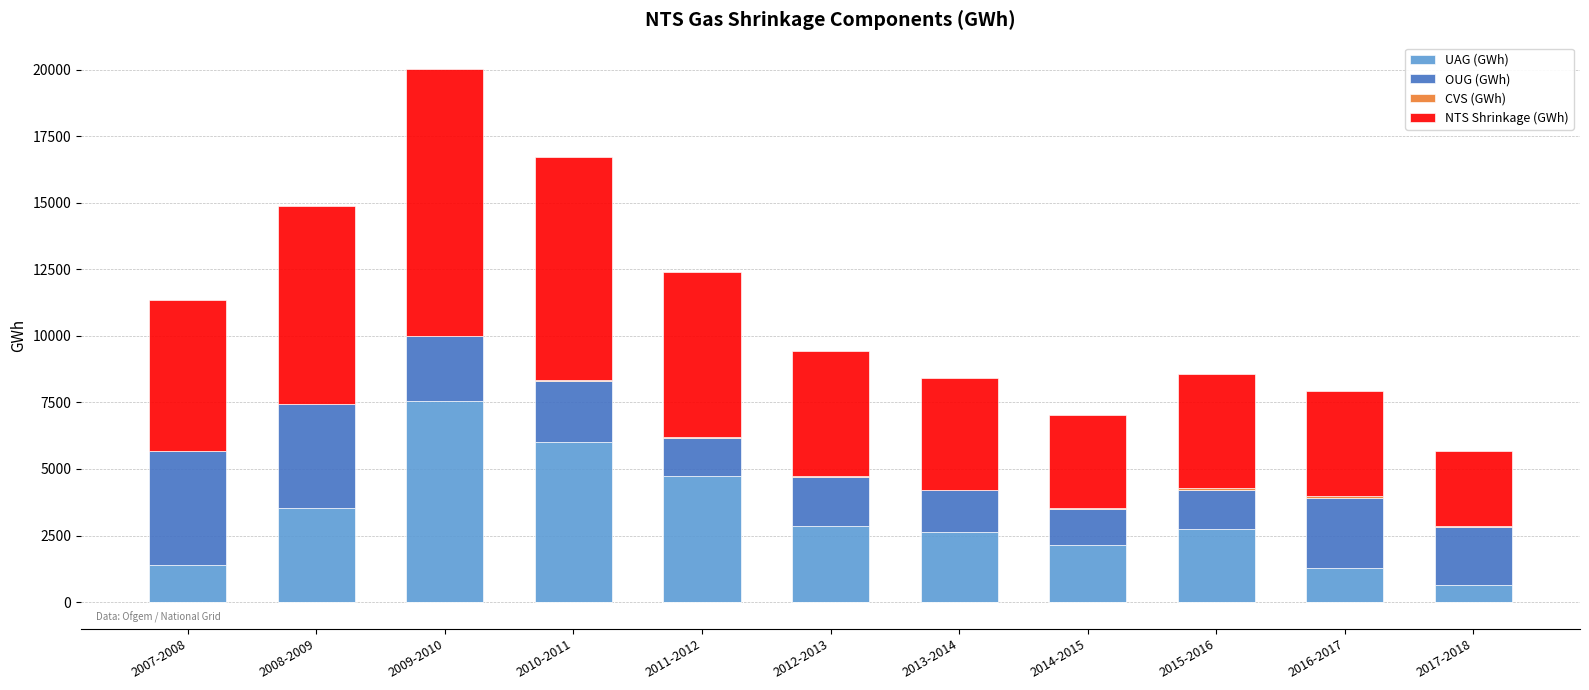

What is the label of the 7th bar from the left?

2013-2014